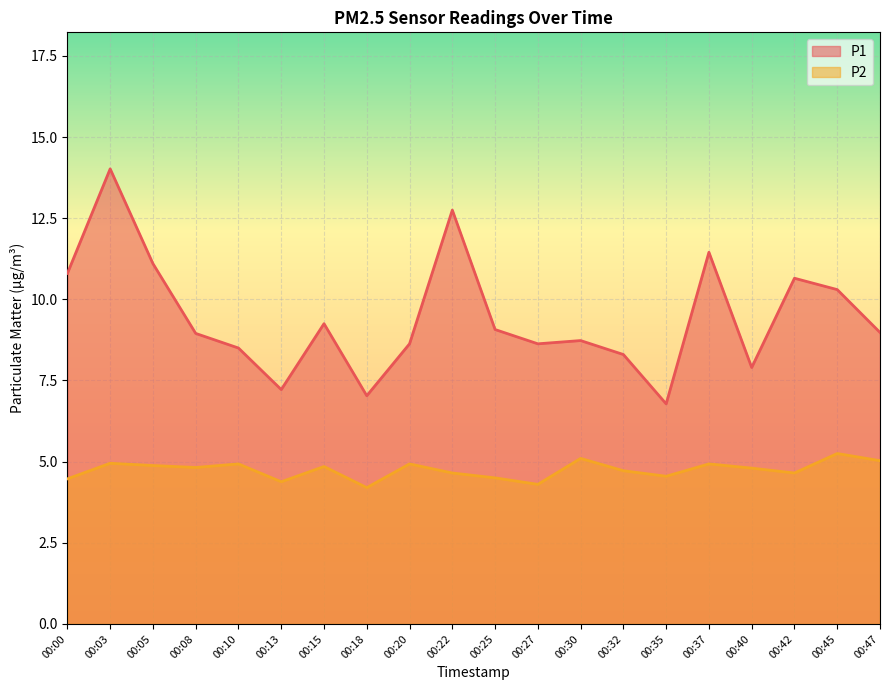

True or false: P2 and P1 cross at least once.

False